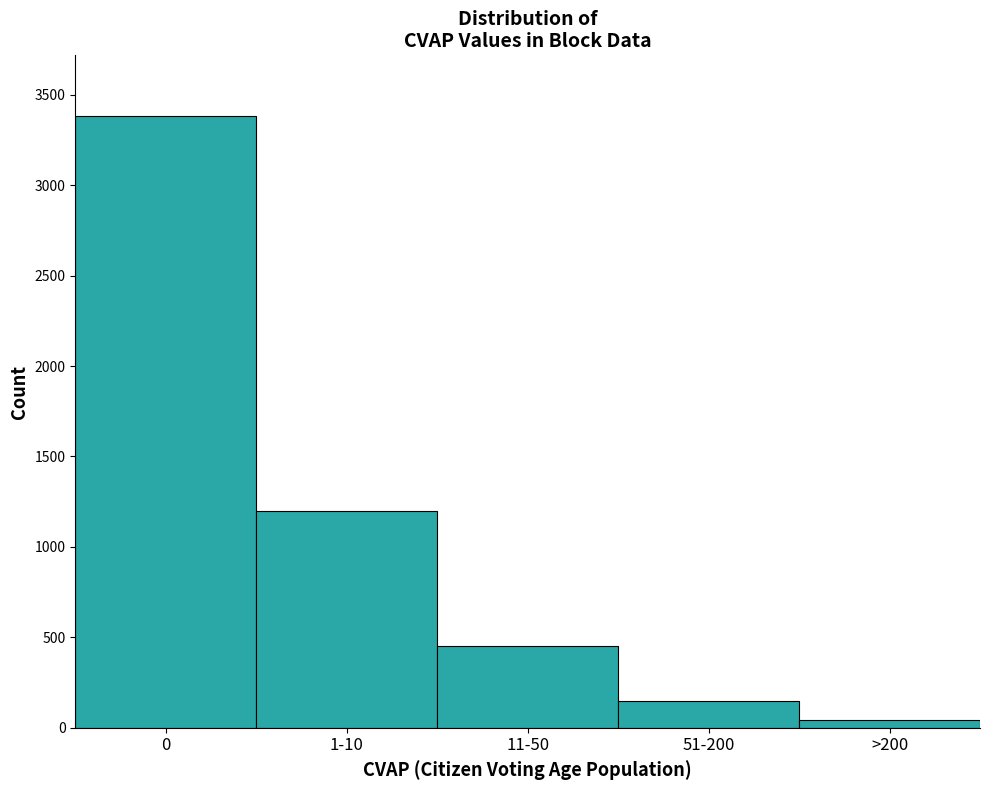

Reading left to right, what are all the values shown in this chart?

0=3380	1-10=1200	11-50=450	51-200=150	>200=45